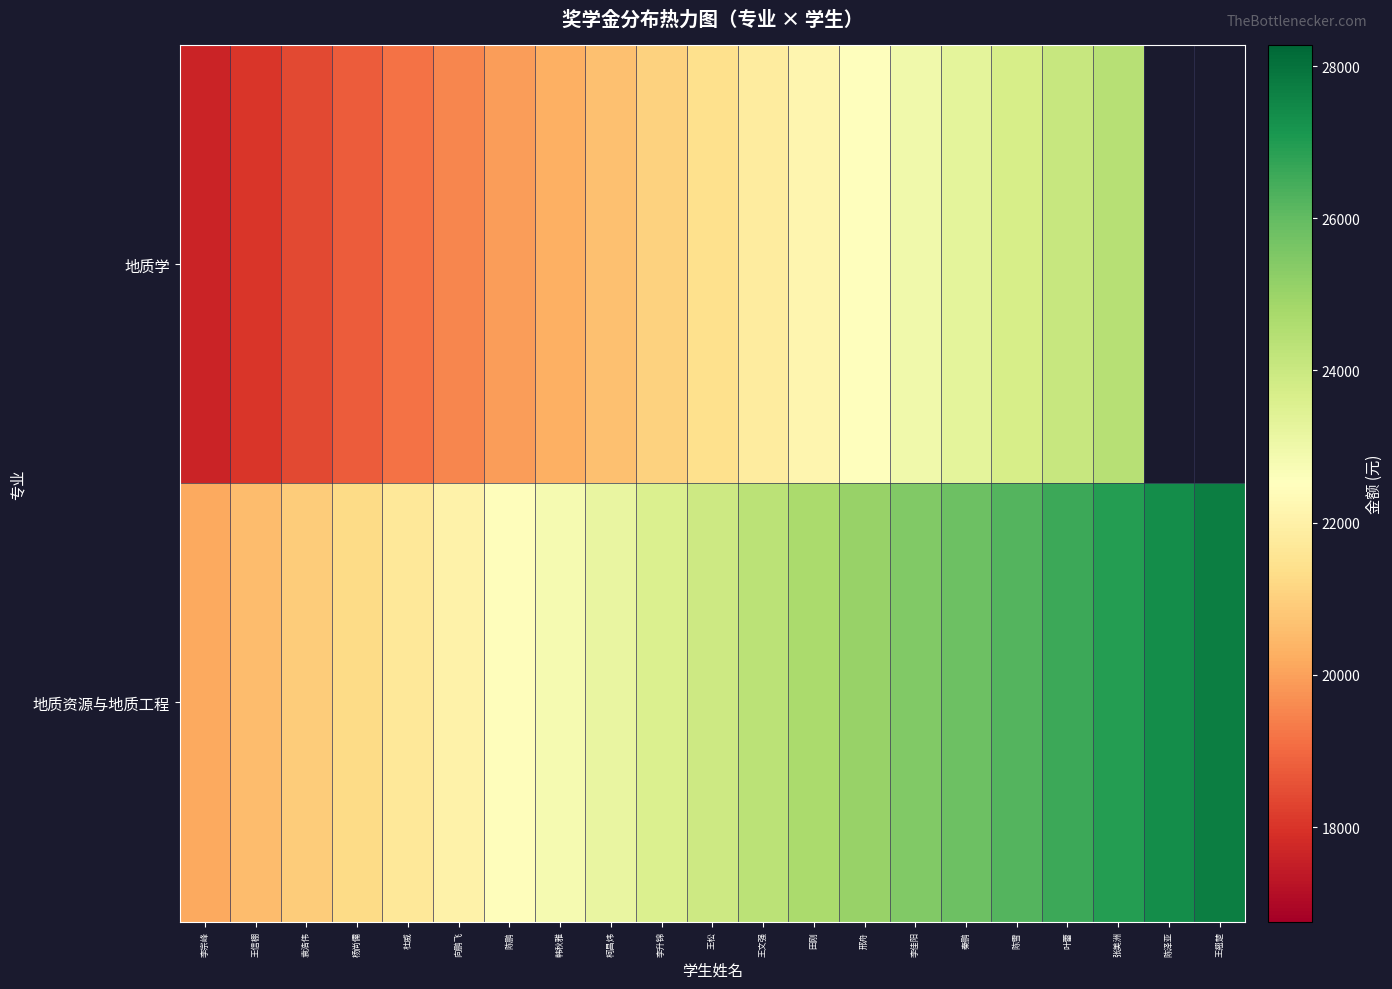

What is the average value of the 地质资源与地质工程 series?

23940.0